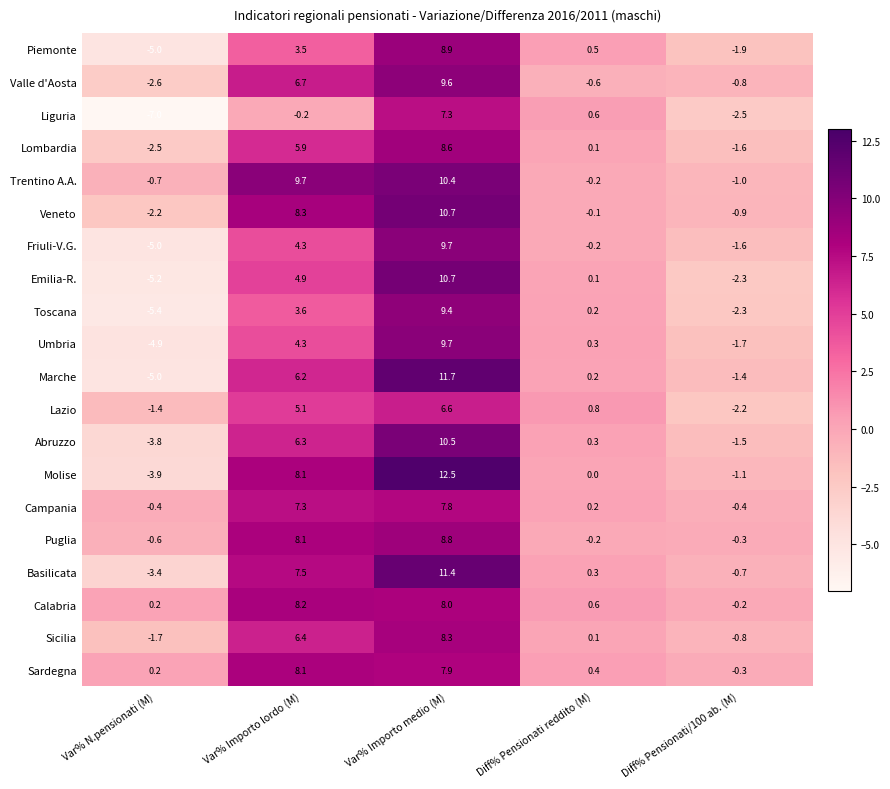

Where does the Piemonte series first go above 0?

Var% Importo lordo (M)